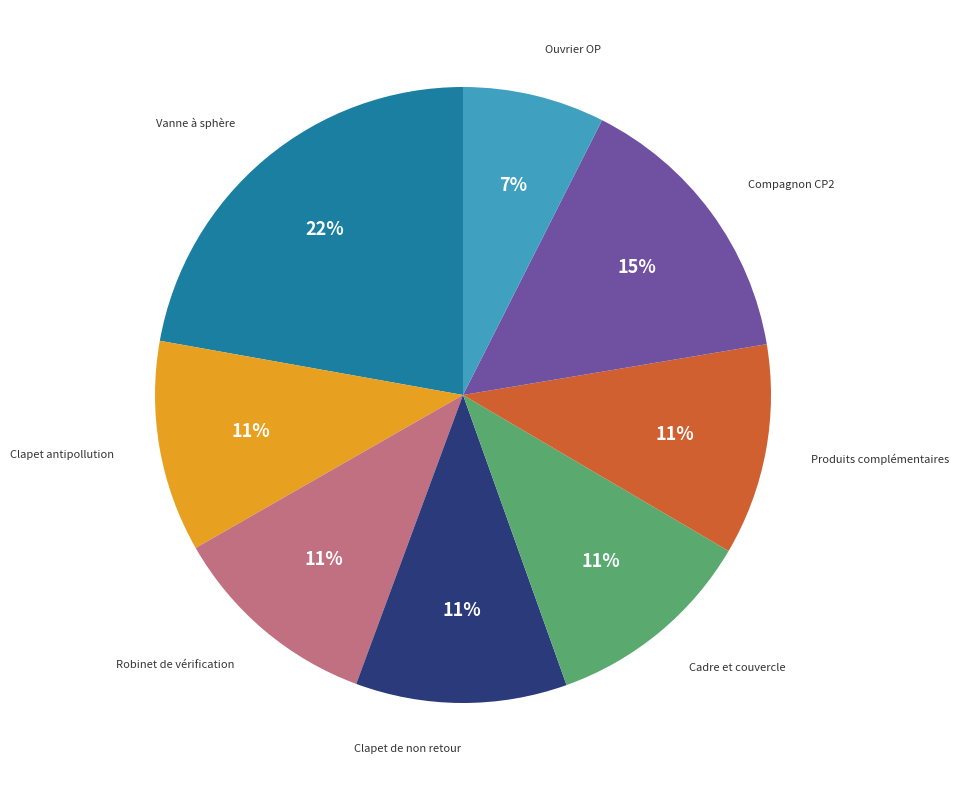

Does any single category account for the majority?

No